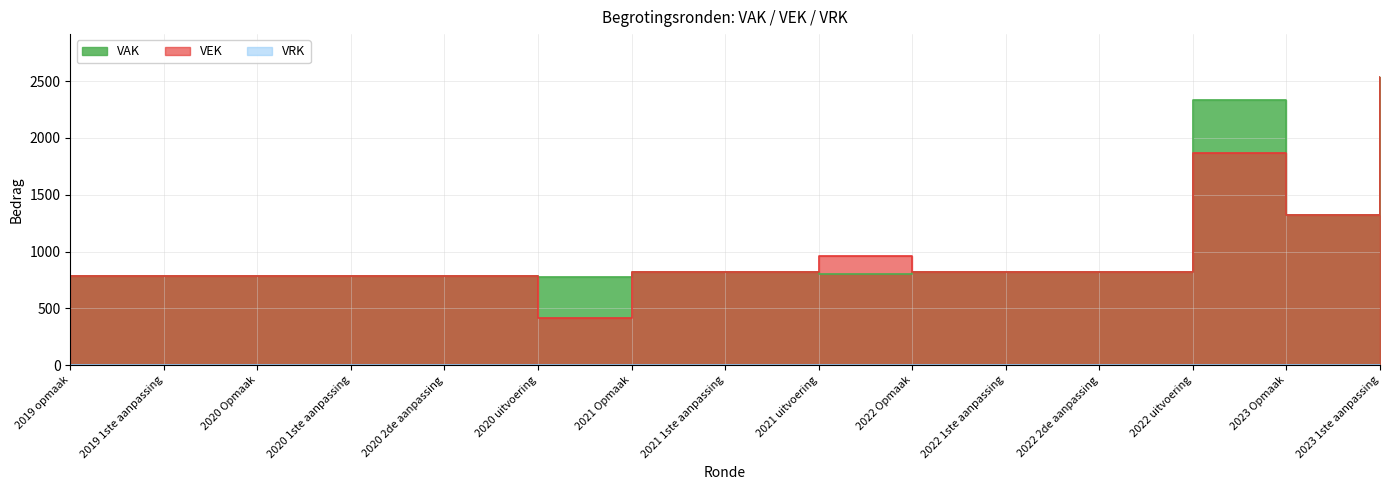

Is it true that VEK equals 379 at 2019 1ste aanpassing?

False